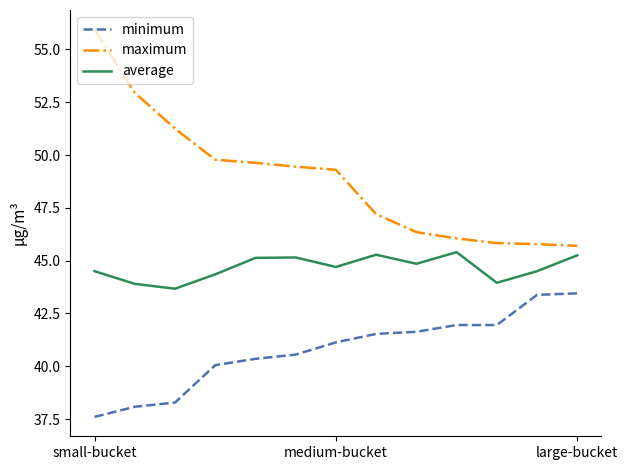

Rank the series by their maximum value, from lowest to highest.

minimum, average, maximum